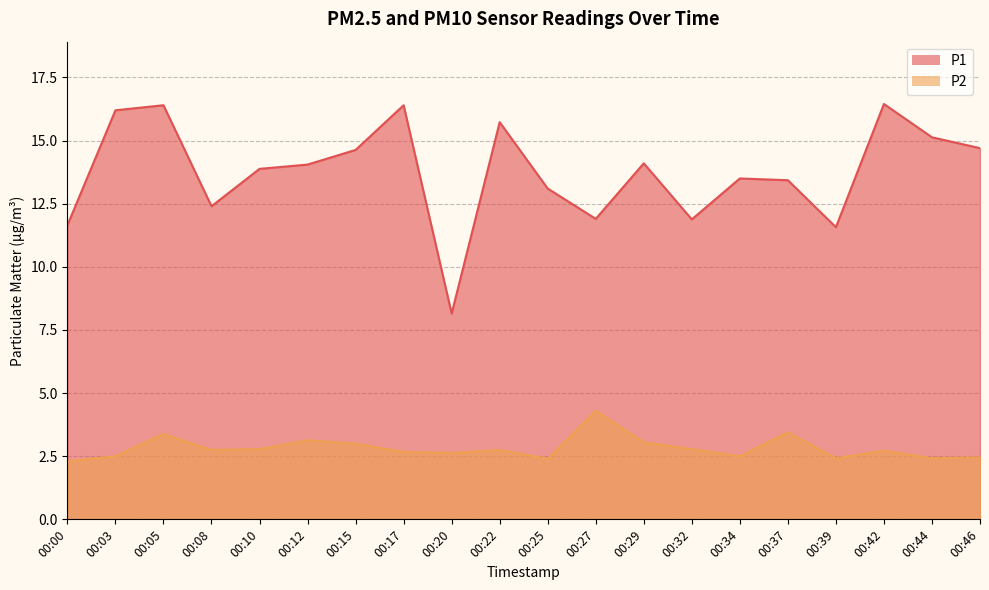

What is the total value across all series at 00:34?

16.0